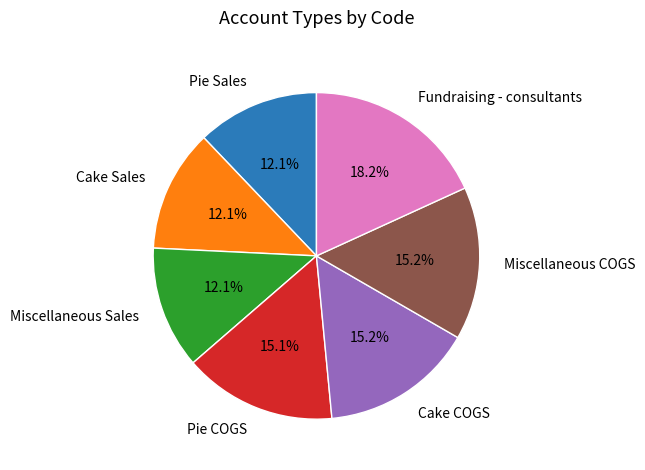

To the nearest percent, what is the average slice percentage?

14%